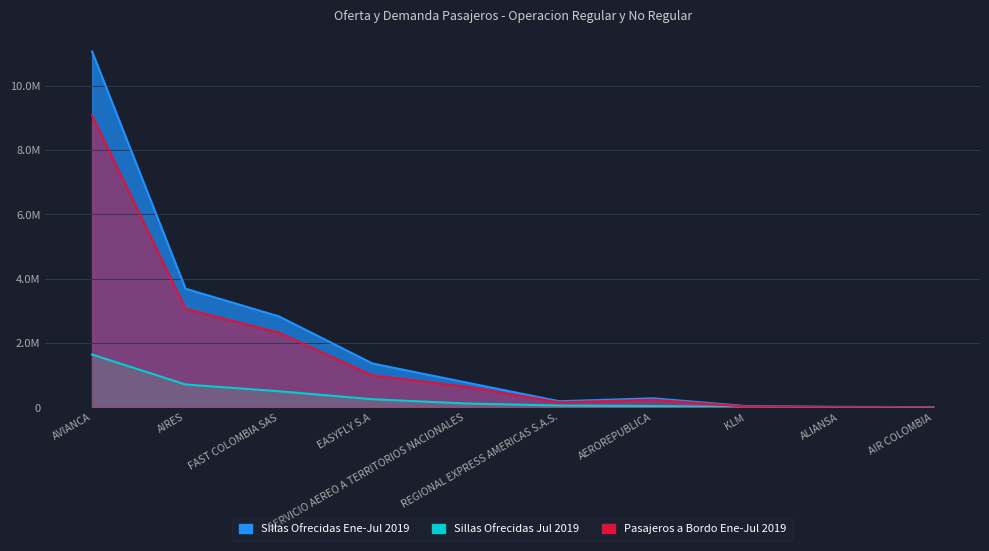

What is the sum of the Sillas Ofrecidas Jul 2019 values at SERVICIO AEREO A TERRITORIOS NACIONALES and ALIANSA?

124203